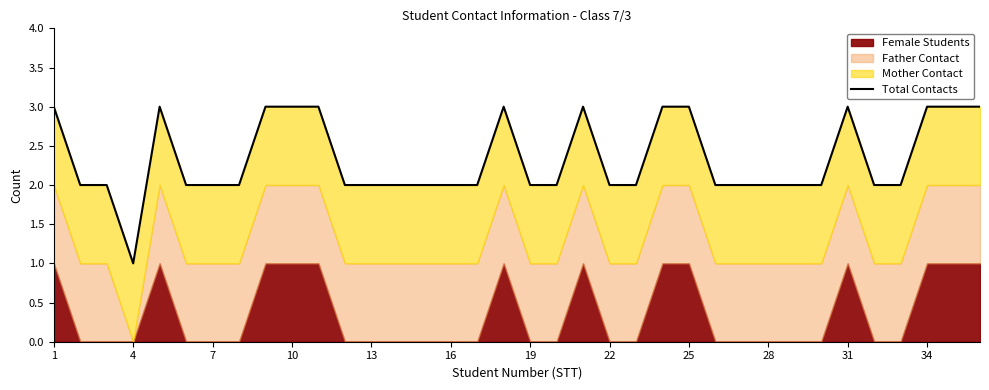

How many data points does each series have?

36